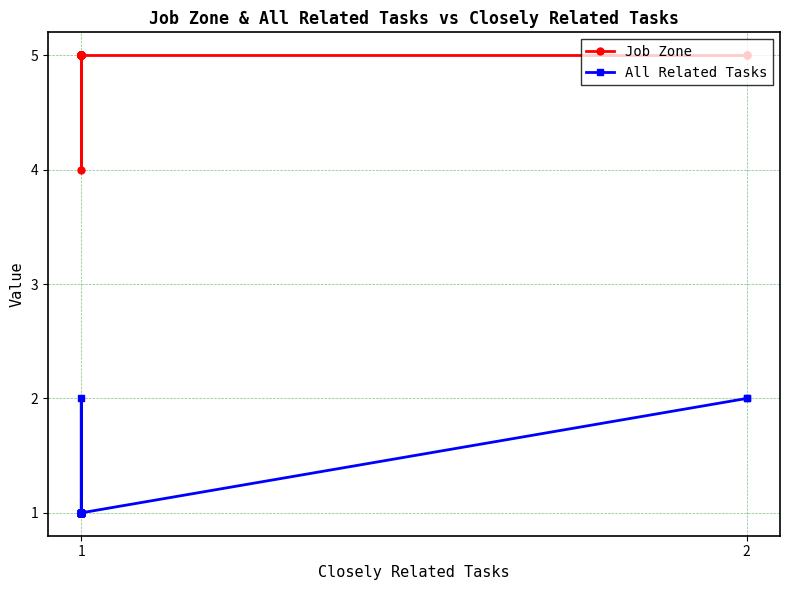

True or false: All Related Tasks and Job Zone intersect in this chart.

False